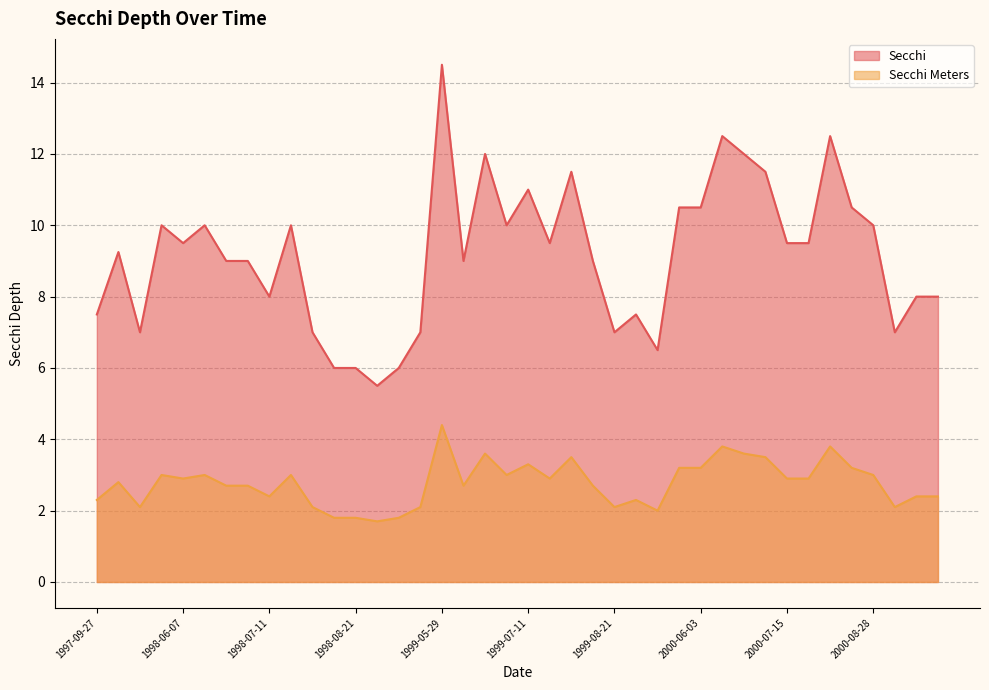

What is the maximum value for Secchi?

14.5